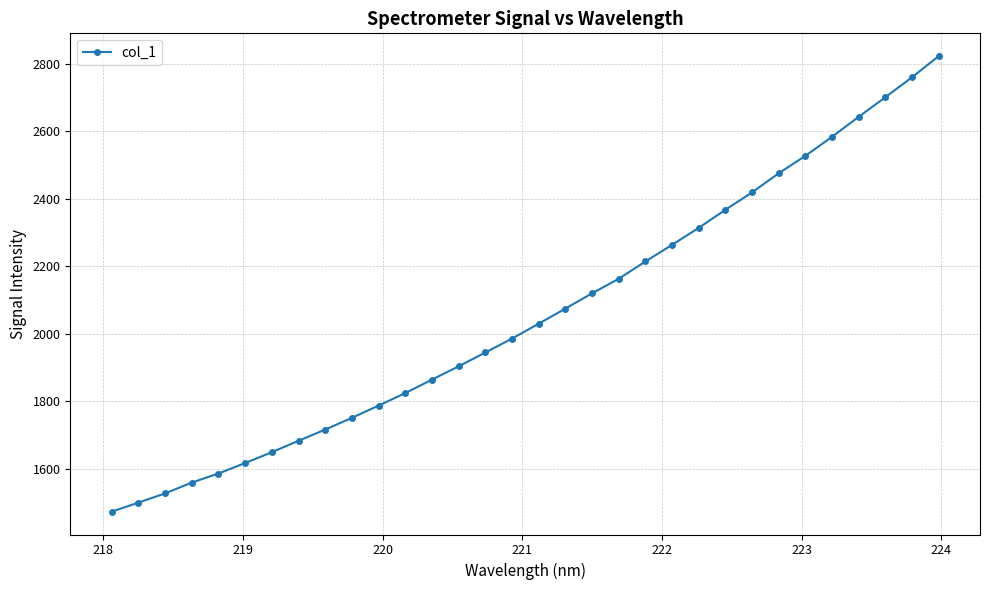

What is the difference between the maximum and minimum values?

1350.1